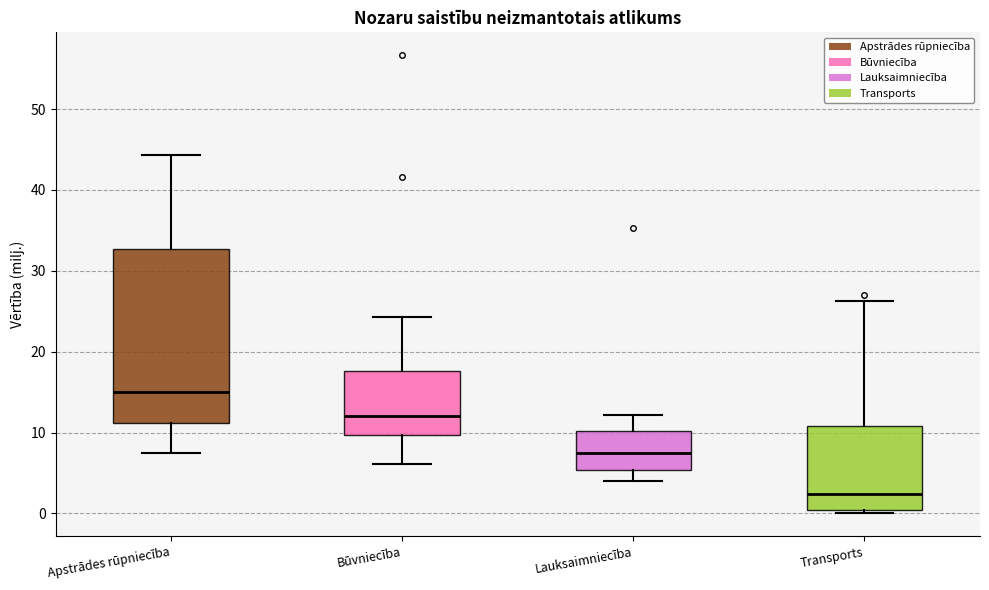

Where is the lower edge of the box for Transports on the y-axis? The values are not printed on the chart, so give them approximately, as read against the axis.

0